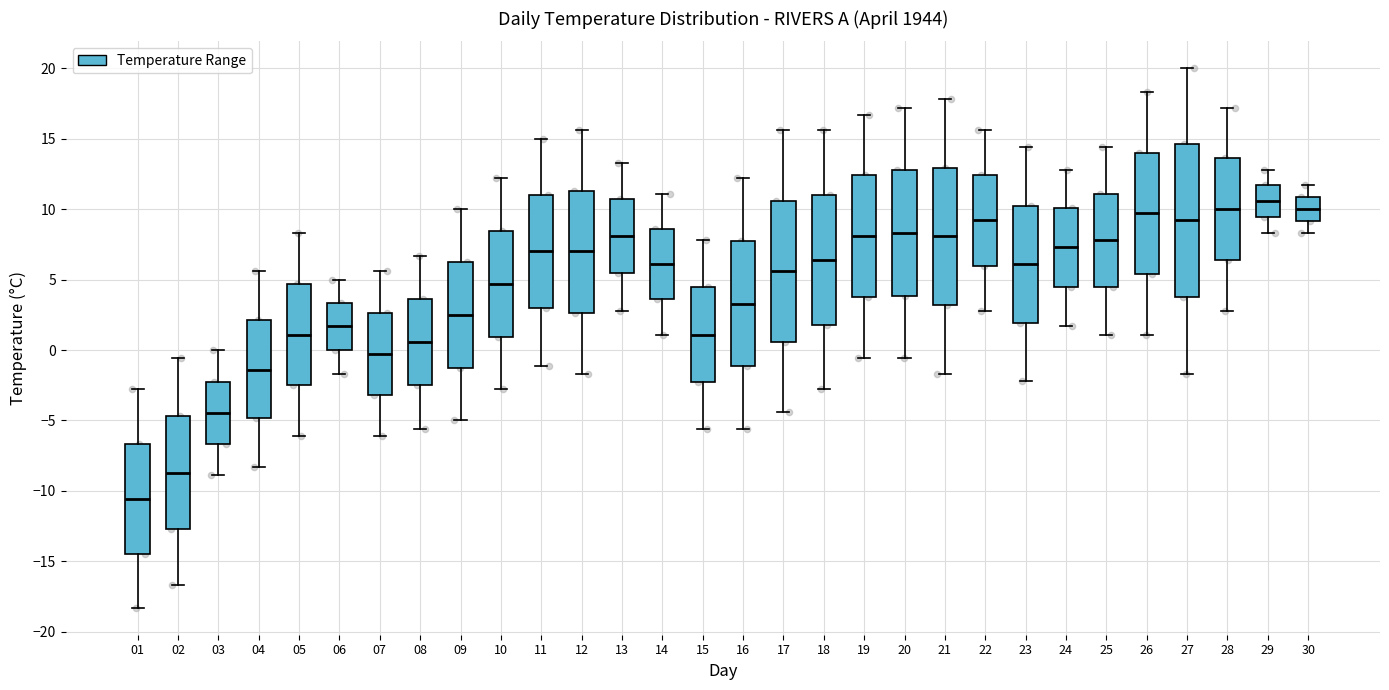

Which box's median line is the highest?

29